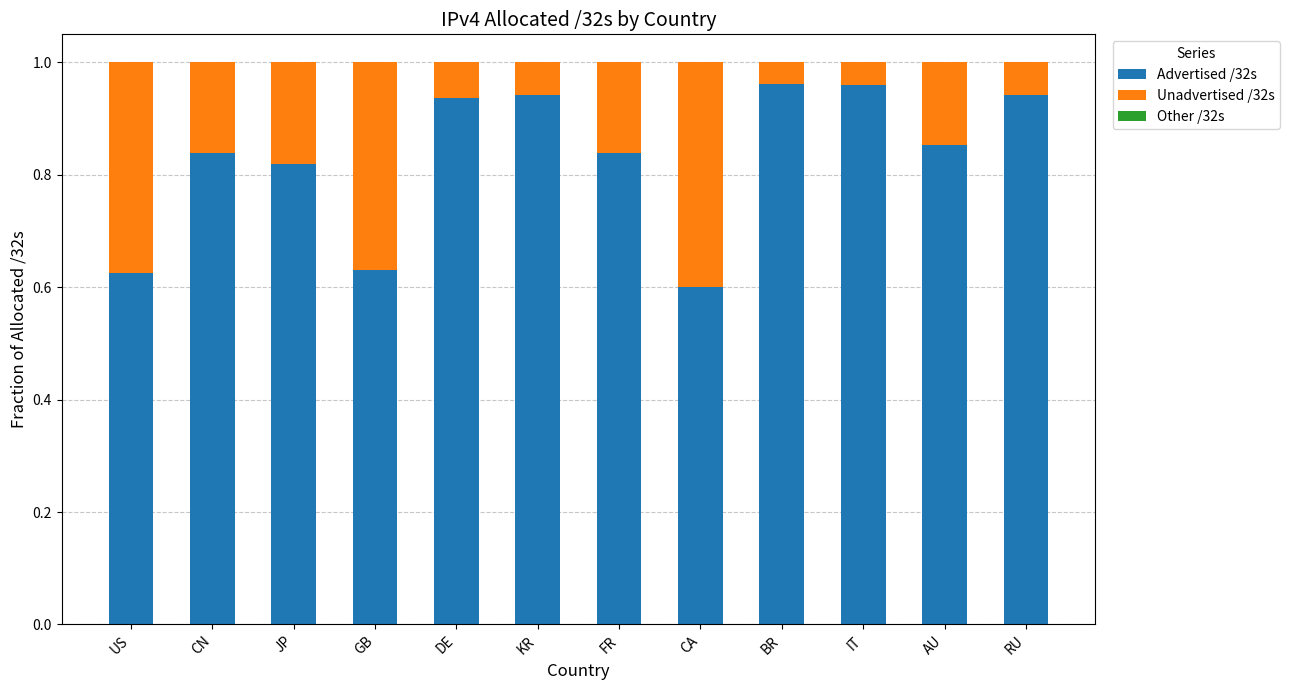

How many categories are shown in the chart?

12